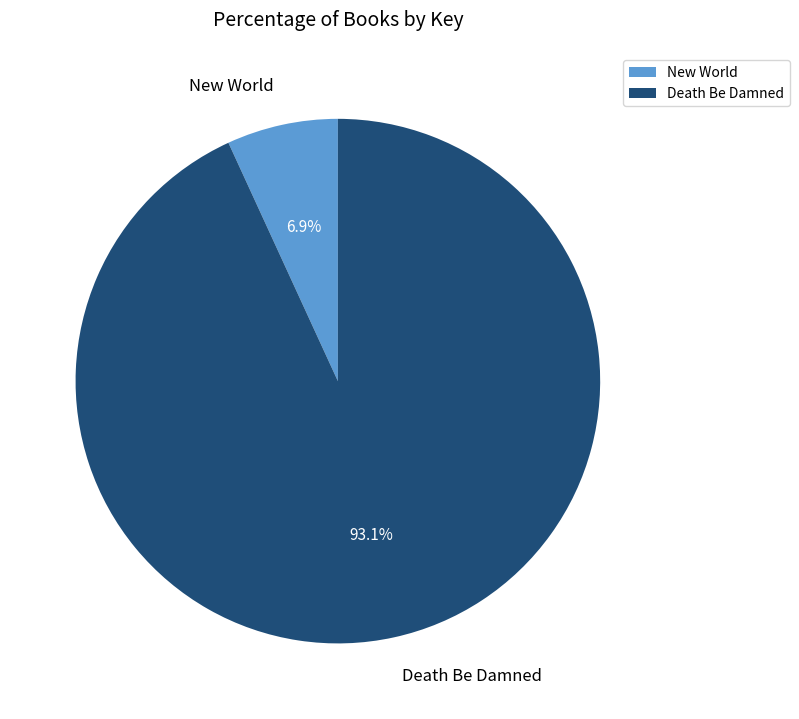

To the nearest percent, what is the average slice percentage?

50%